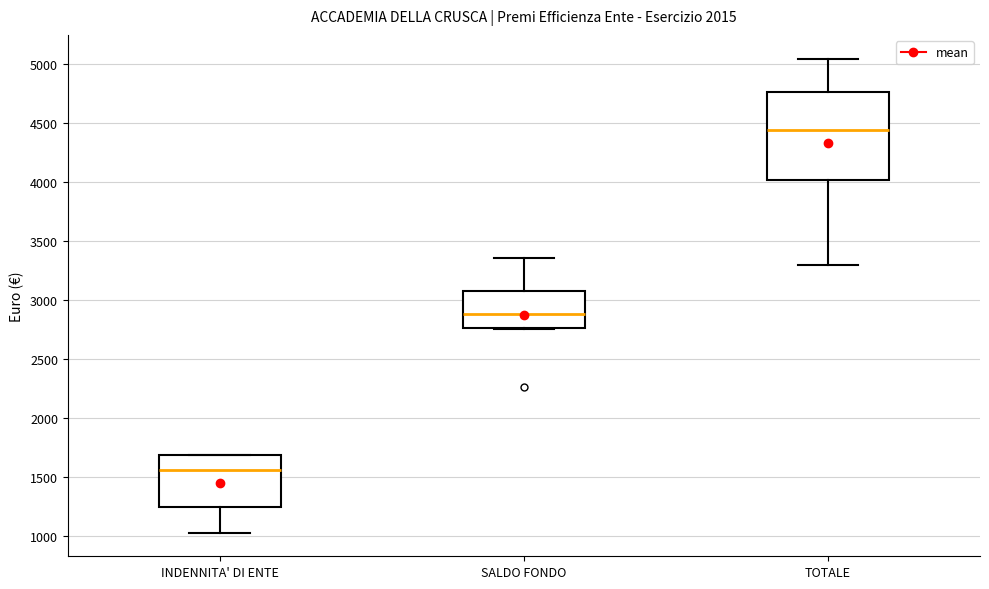

Which box's median line is the highest?

TOTALE